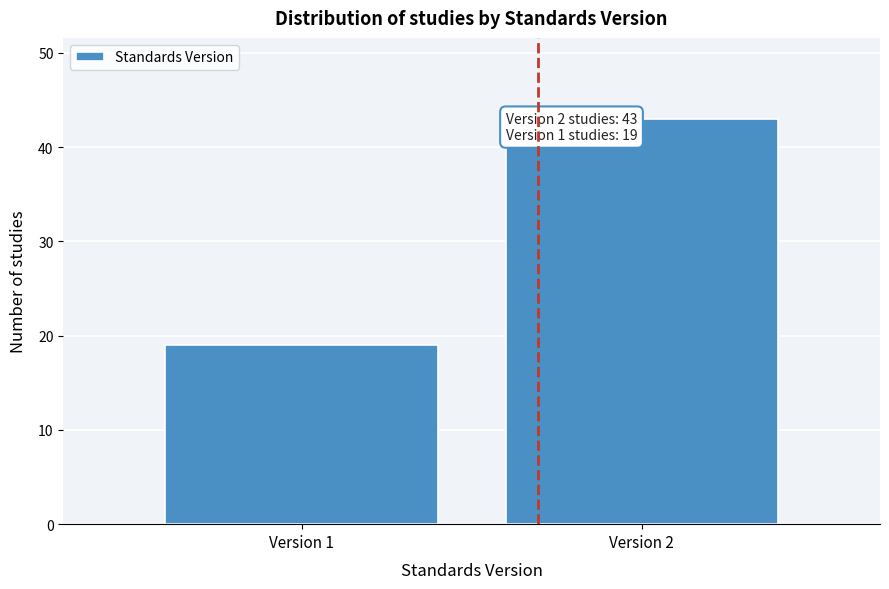

Reading left to right, what are all the values shown in this chart?

19	43